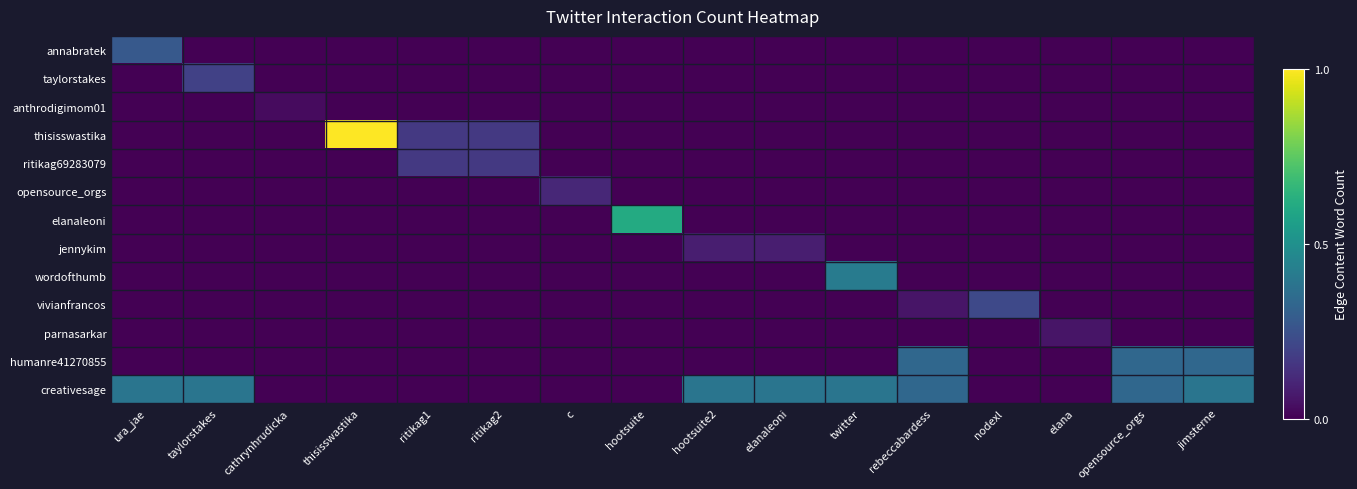

What is the greatest value displayed?

1.0